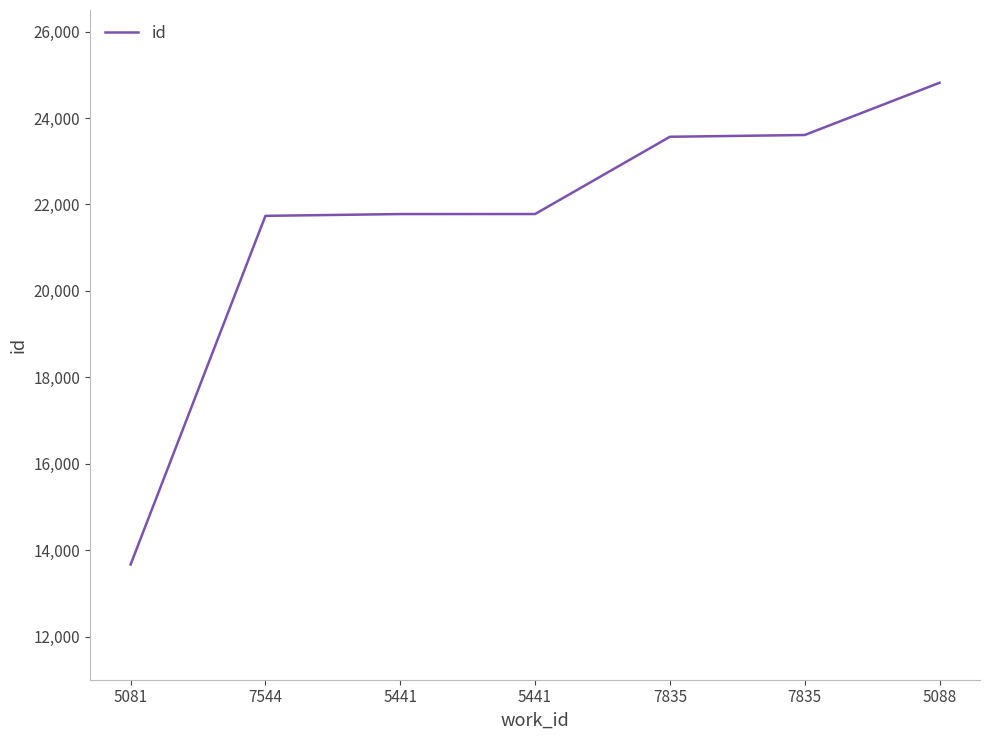

What is the difference between the second highest and minimum values?

9940